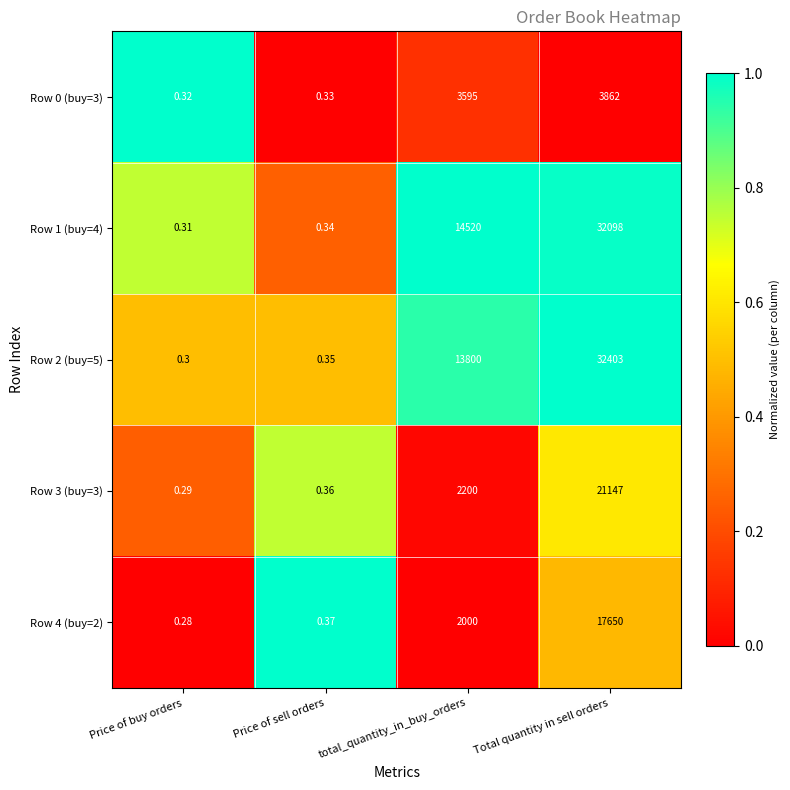

Rank the series by their maximum value, from highest to lowest.

Row 2 (buy=5), Row 1 (buy=4), Row 3 (buy=3), Row 4 (buy=2), Row 0 (buy=3)